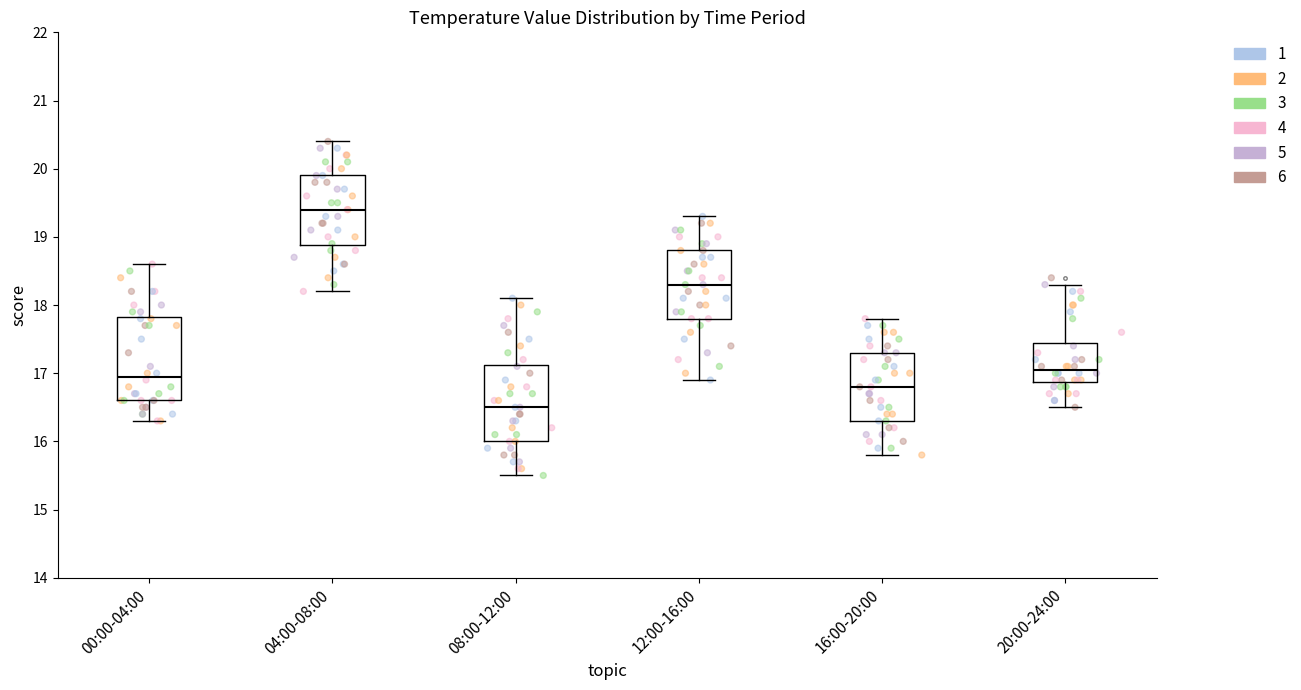

Where does the upper whisker of the box for 20:00-24:00 end on the y-axis? The values are not printed on the chart, so give them approximately, as read against the axis.

18.3